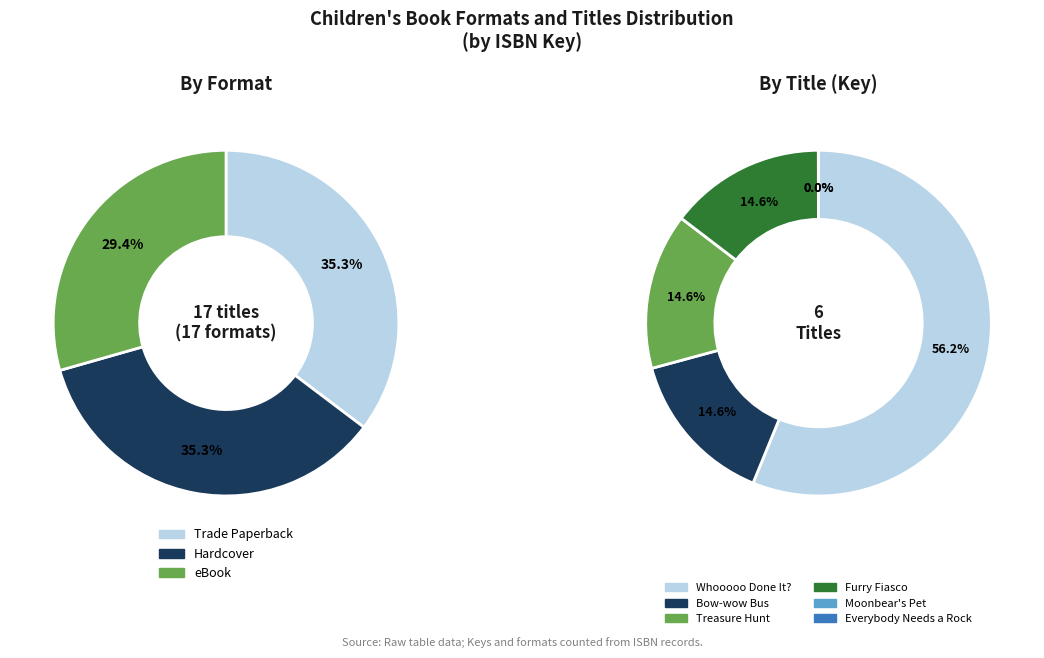

What is the total percentage of Everybody Needs a Rock and Treasure Hunt?

14.6%